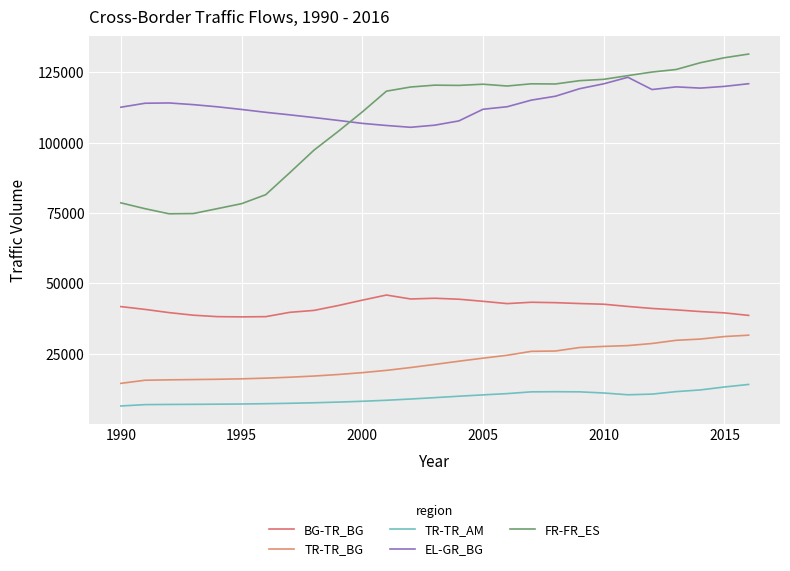

What is the sum of all EL-GR_BG values?

3068722